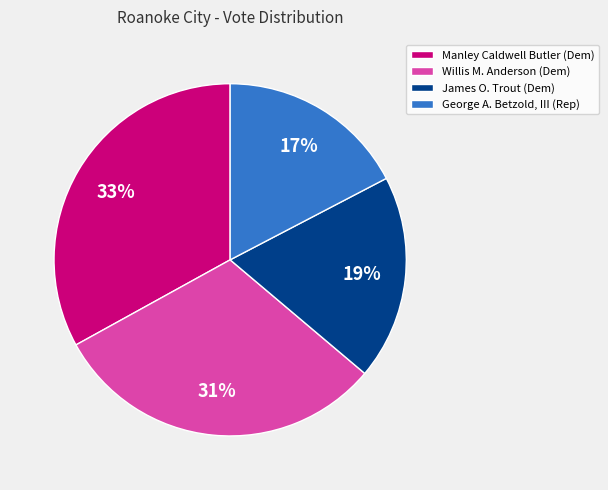

Rank the categories by value from highest to lowest.

Manley Caldwell Butler, Willis M. Anderson, James O. Trout, George A. Betzold, III